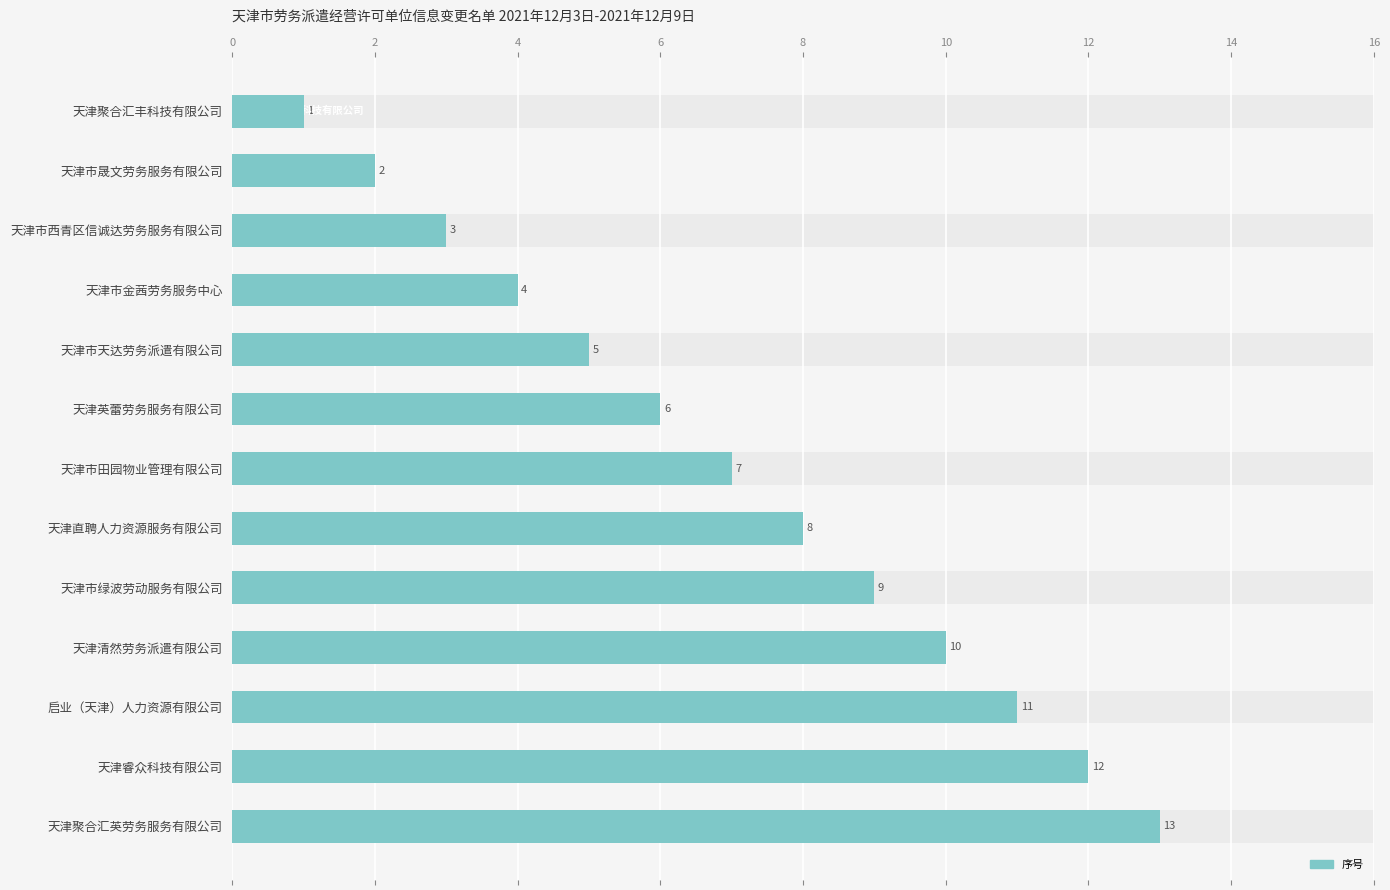

How many bars are there in total?

13